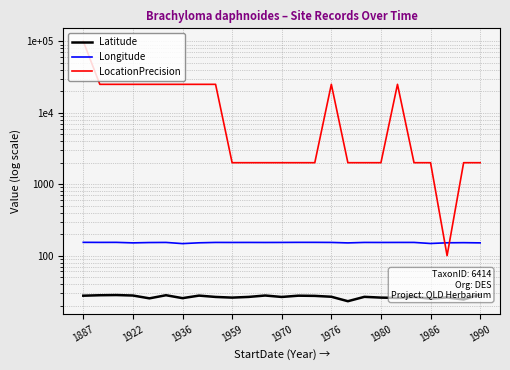

True or false: Longitude has a value of 253.0 at 20.

False